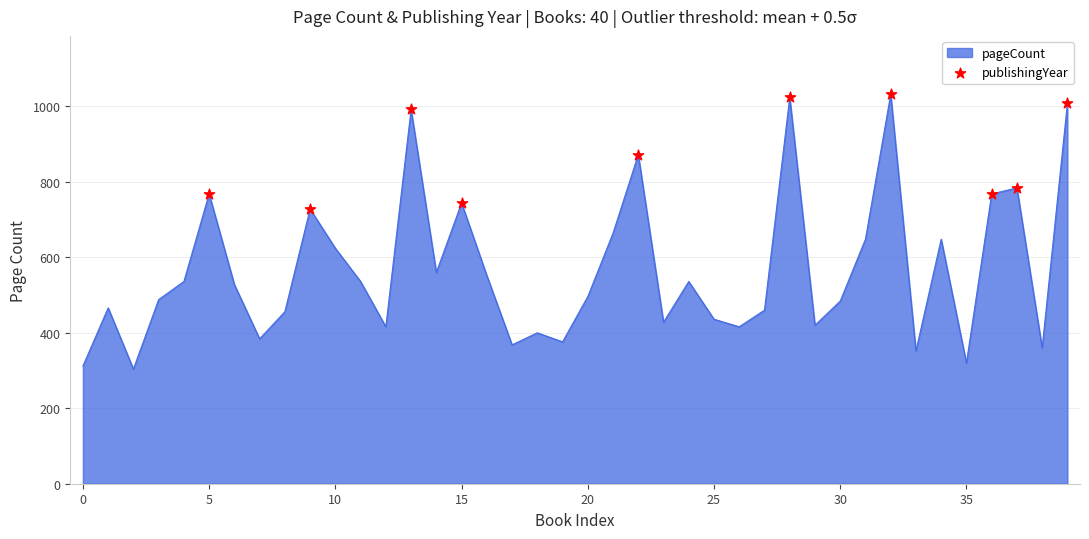

What is the maximum value shown in the chart?

1032